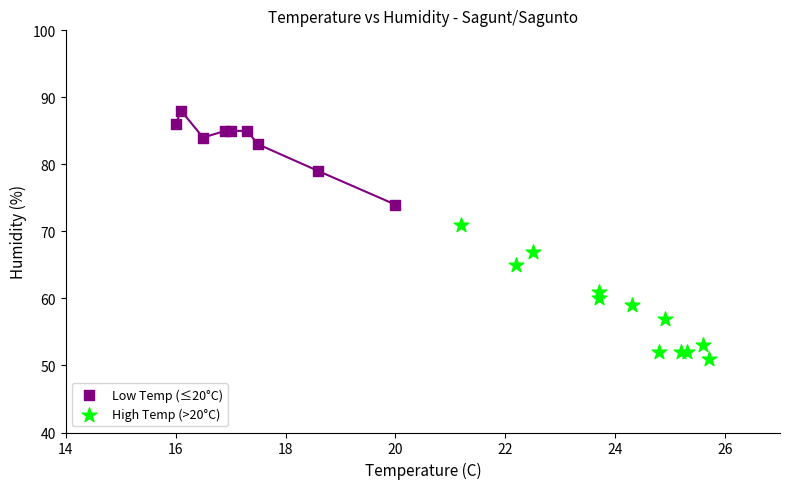

Which series contains the highest Y value?

Low Temp (≤20°C)